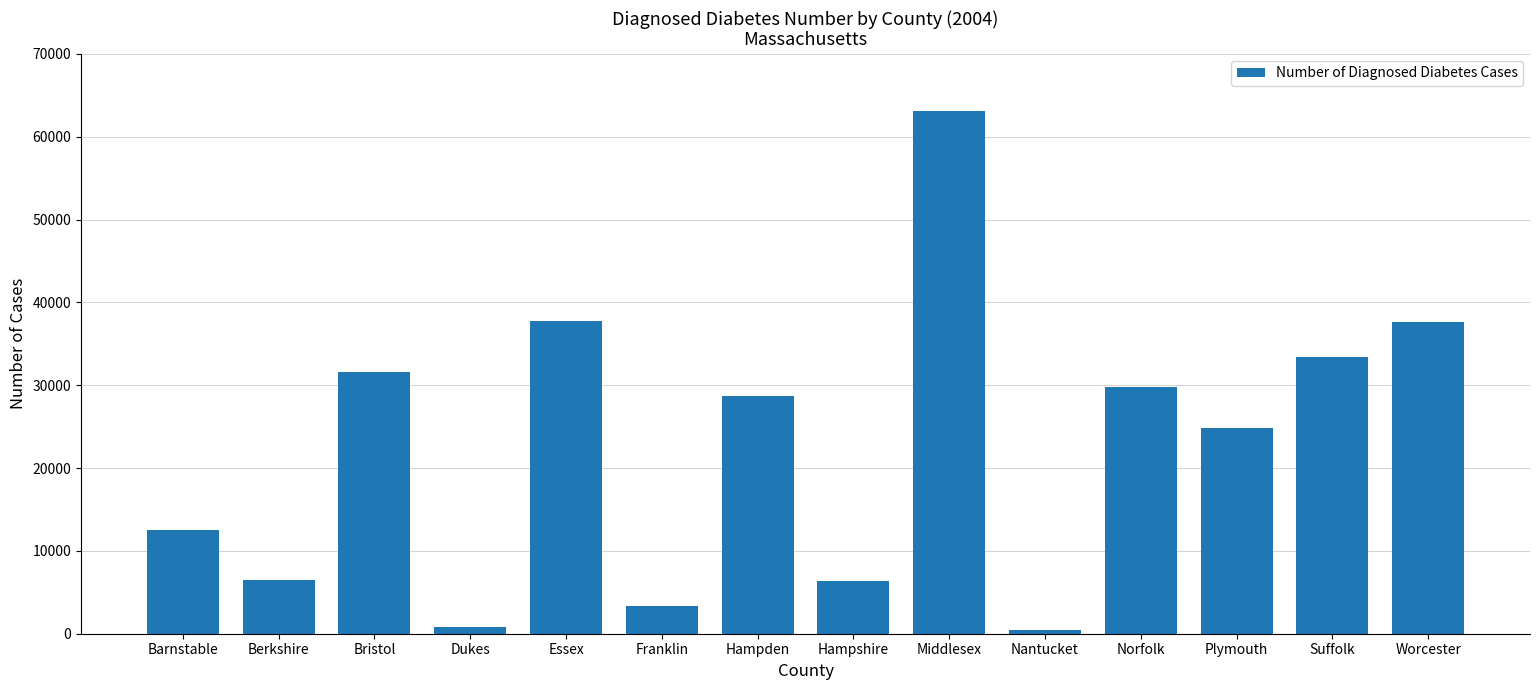

What is the average value?

22619